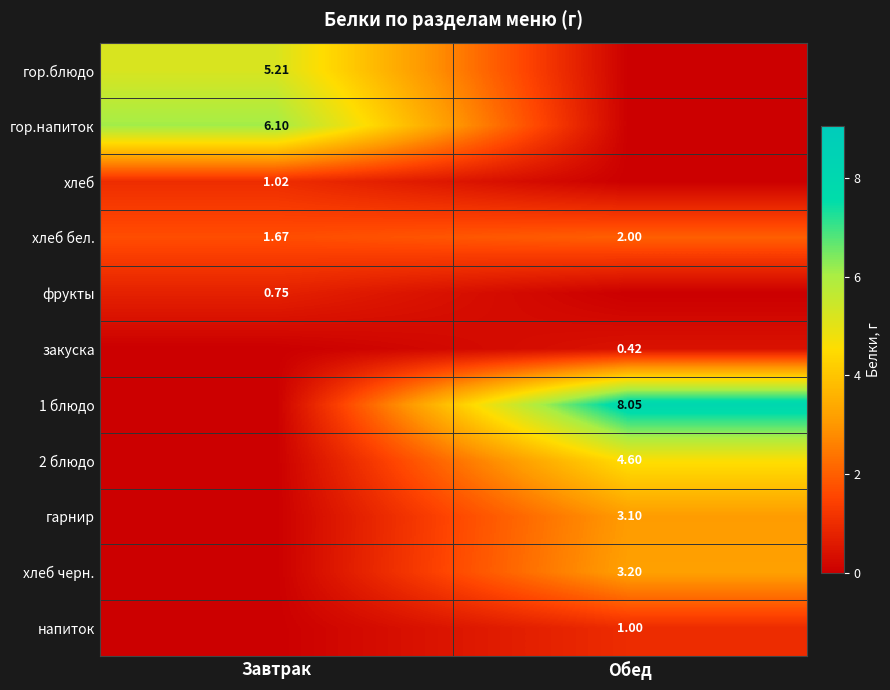

Where is хлеб бел. nearest to the value 1?

Завтрак